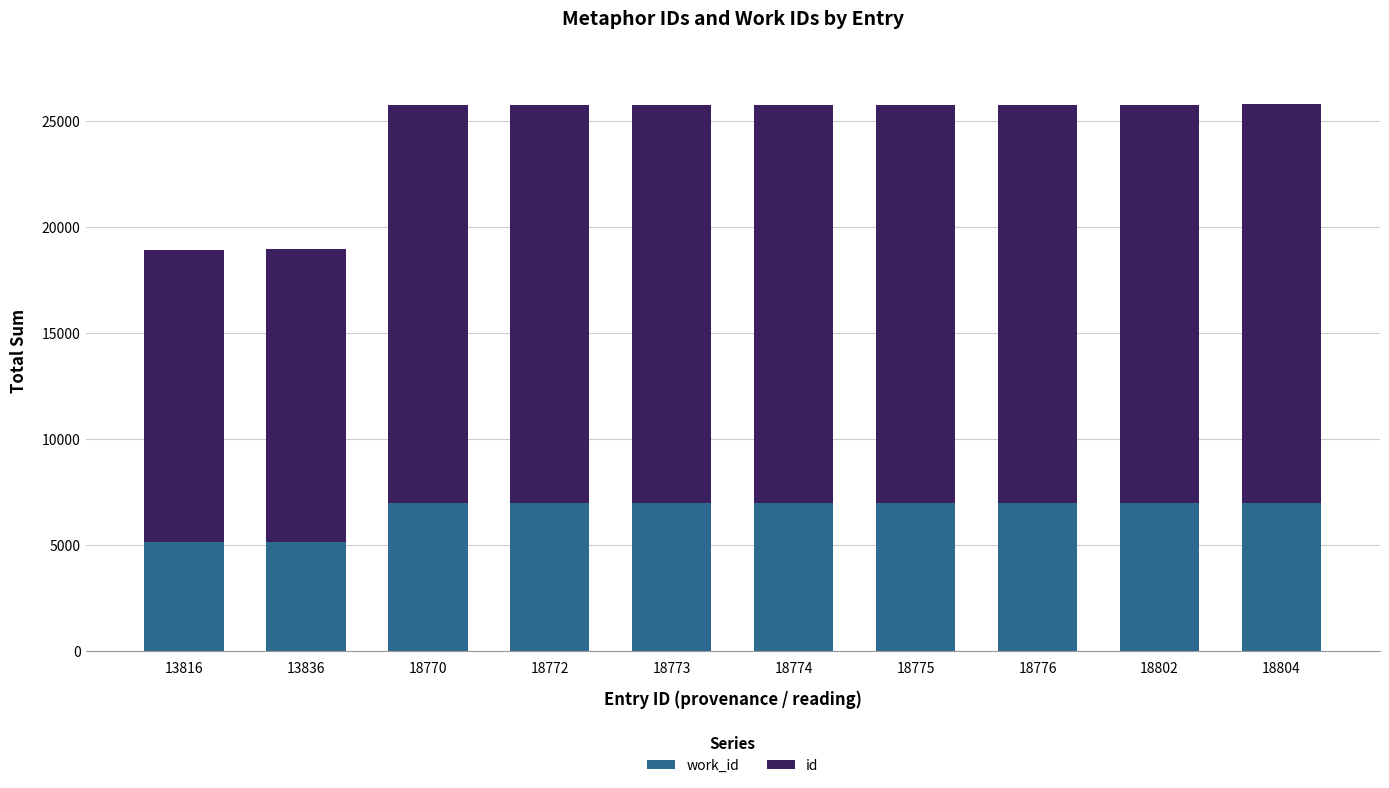

Are the bars grouped side by side (vs. stacked)?

No